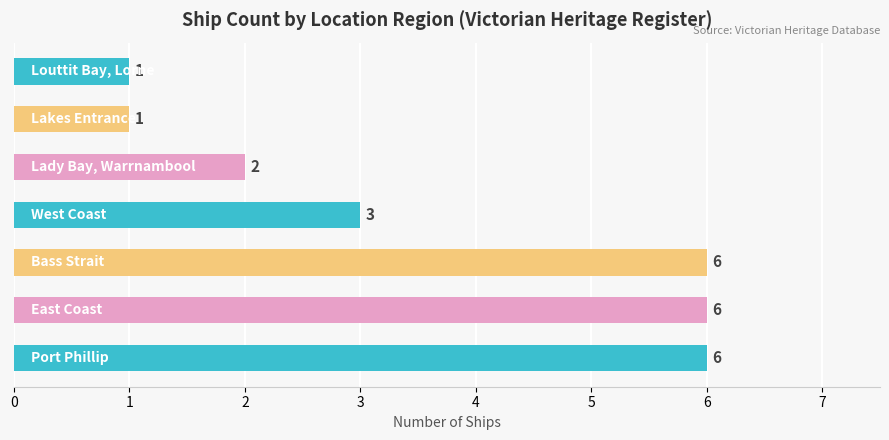

What is the difference between the maximum and minimum values?

5